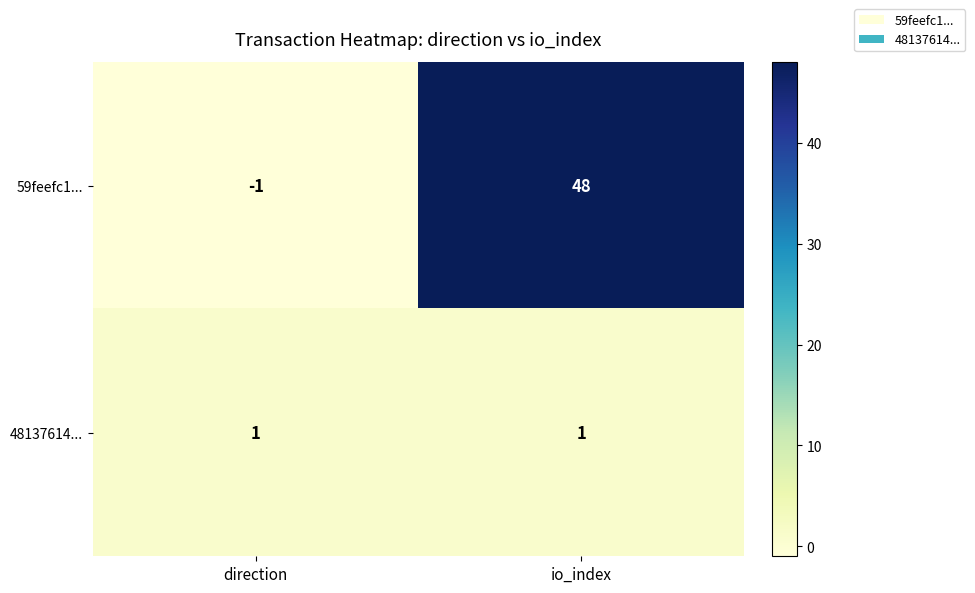

Reading right to left, what are all the values shown in this chart?

59feefc1...: 48	-1
48137614...: 1	1